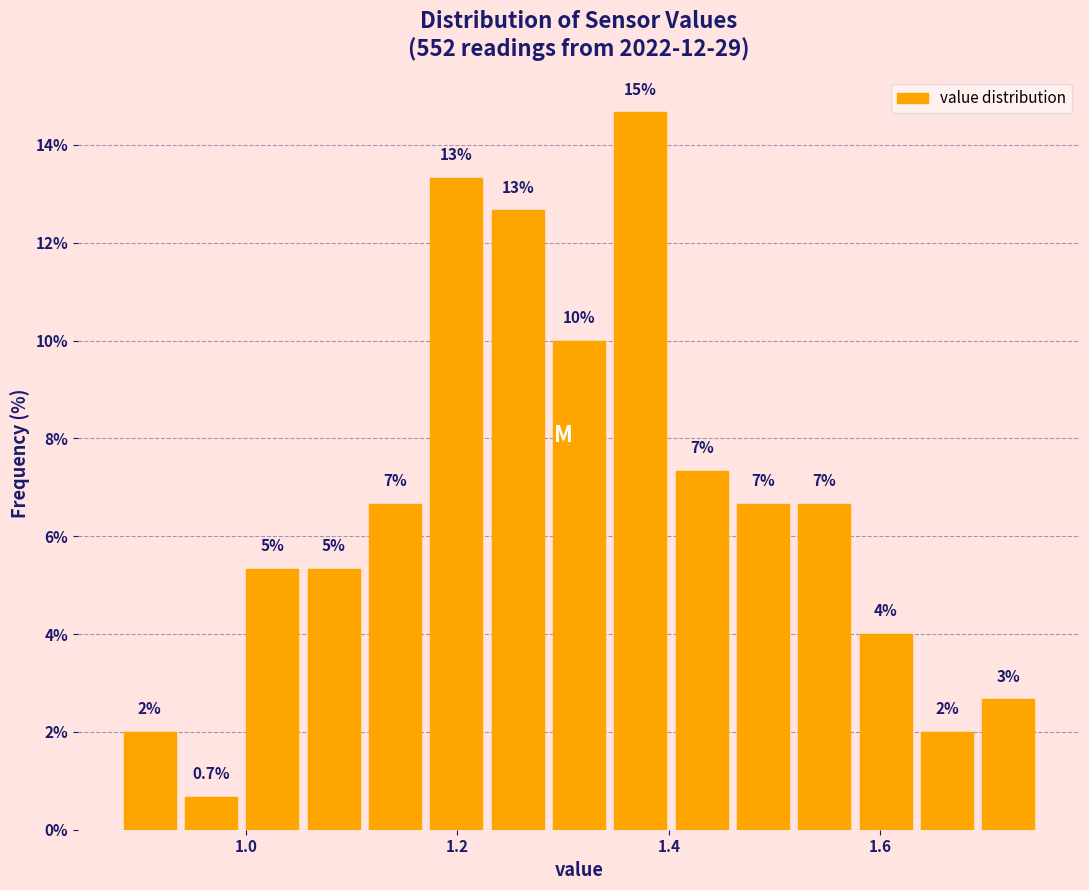

Around what value on the x-axis is the tallest bar? Give the approximate position of its centre, as read against the axis.

1.38